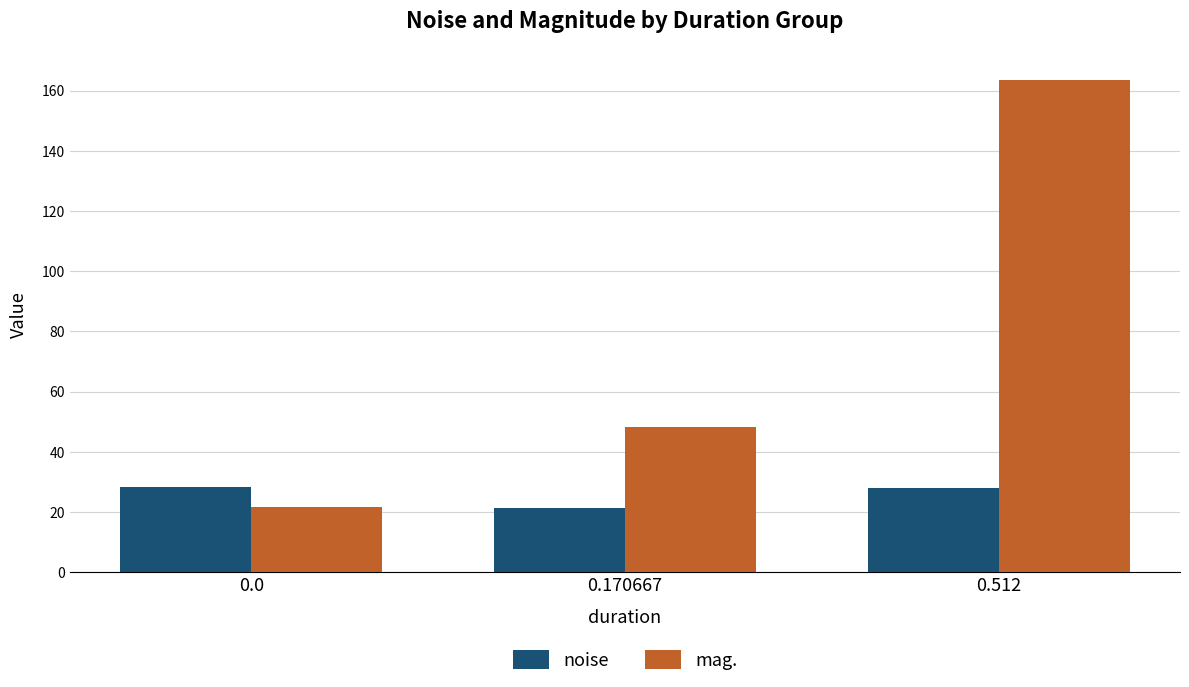

What is the difference between the mag. values at 0.170667 and 0.512?

115.2